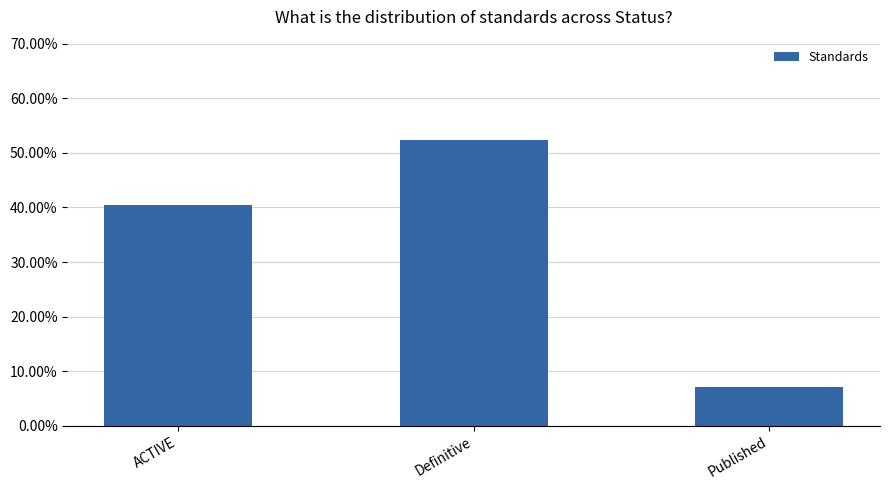

How many distinct data groups are displayed?

1